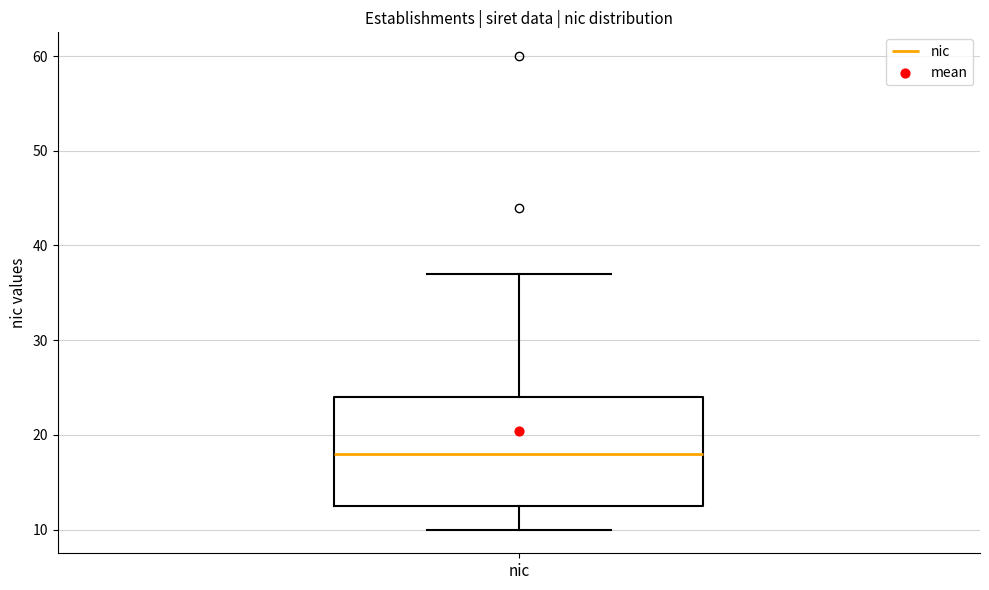

Where does the median line of the box for nic sit on the y-axis? The values are not printed on the chart, so give them approximately, as read against the axis.

18